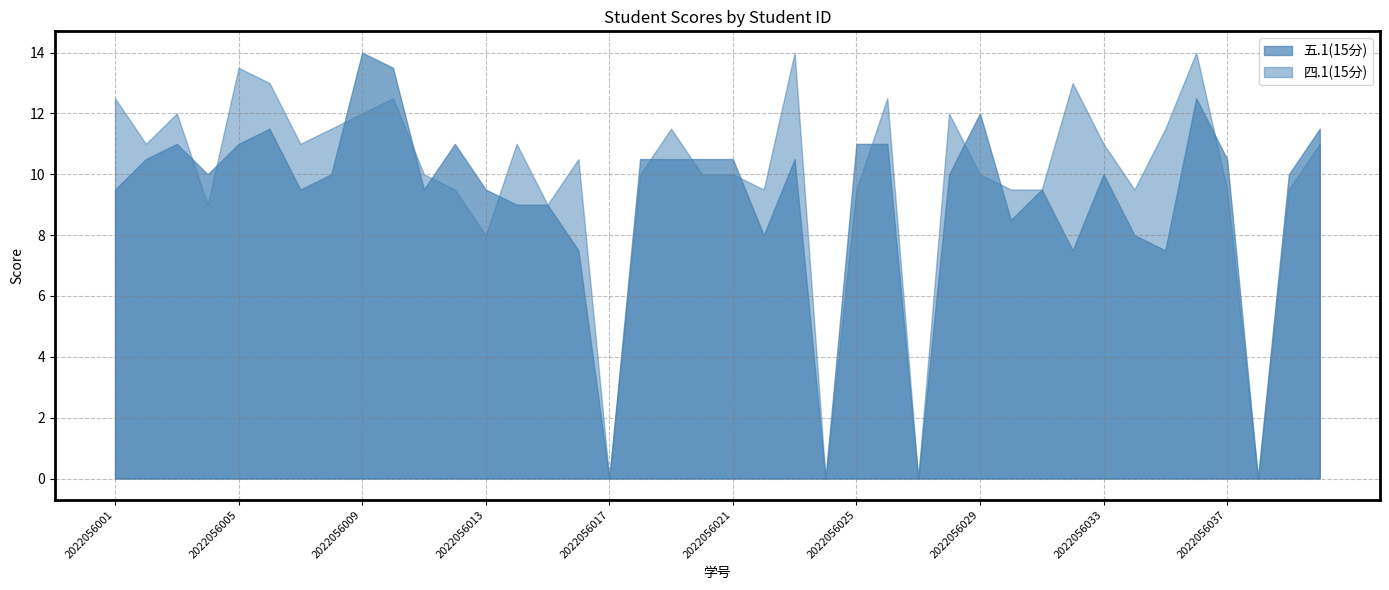

Is it true that 四.1(15分) equals 13.5 at 2022056005?

True